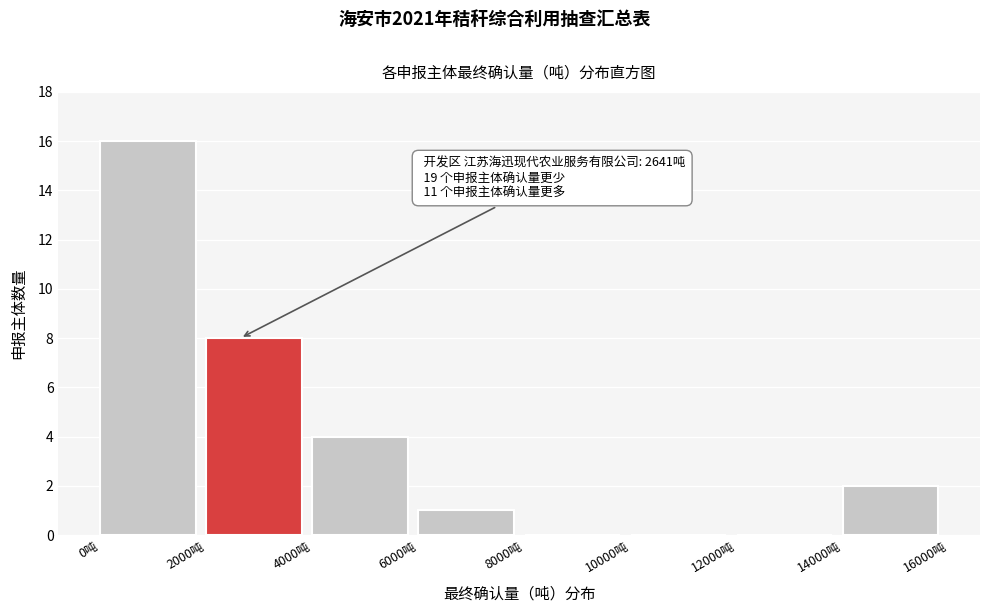

Which range on the x-axis has the tallest bar?

0 to 2000